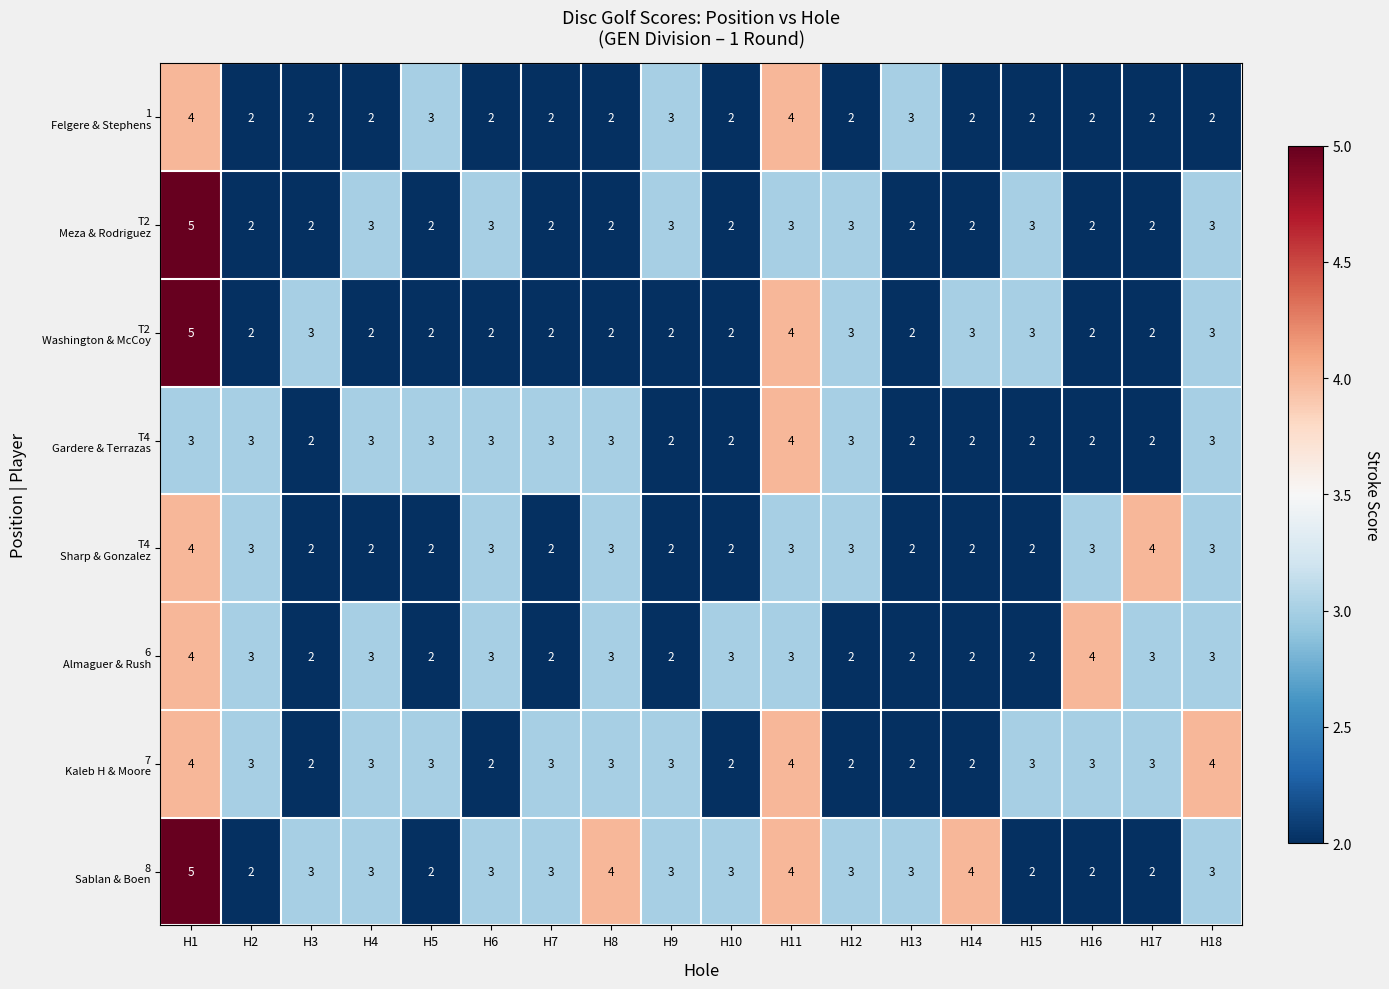

At which category is the sum across all series the highest?

H1